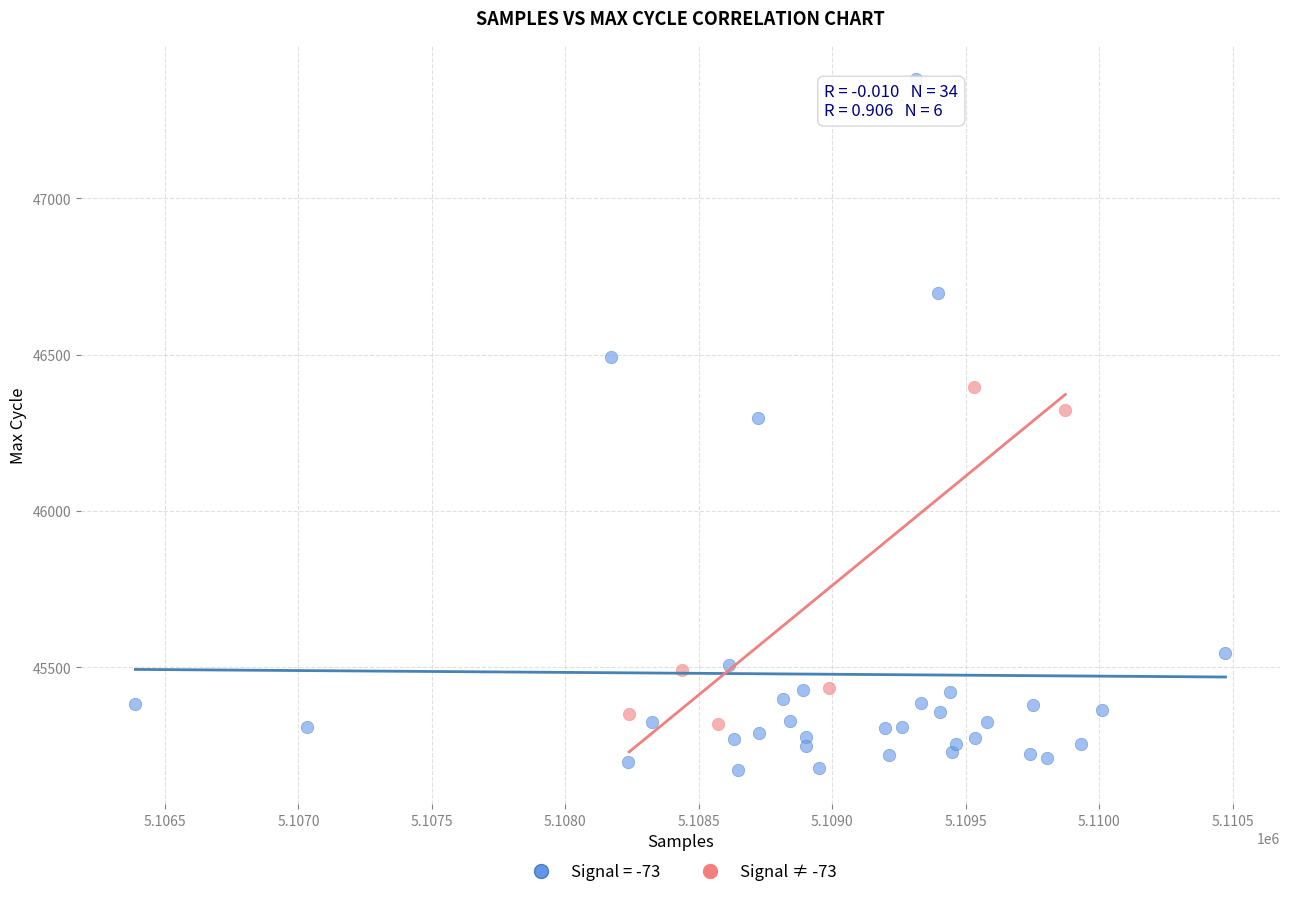

Which series reaches the minimum Y coordinate?

Signal = -73